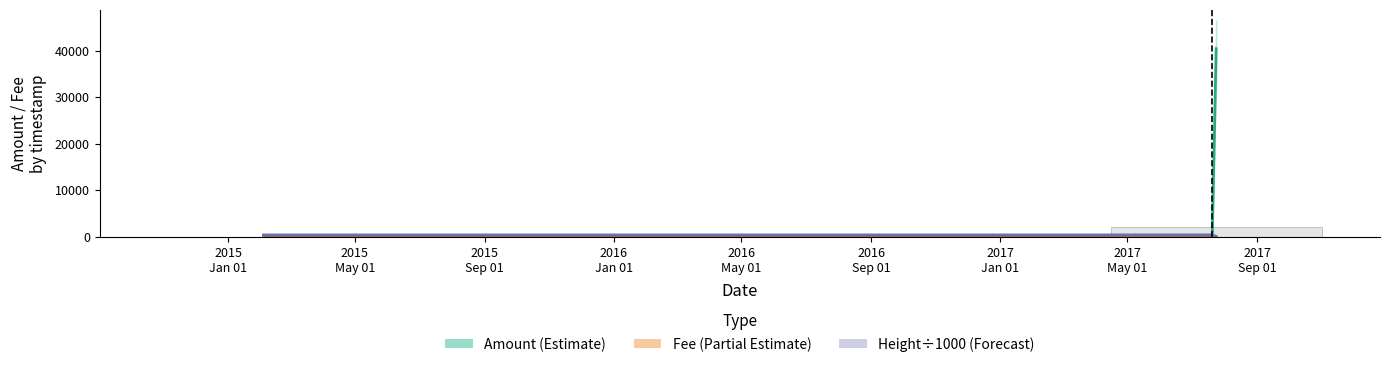

The Amount series shows 9508.2 at 2017-07-24 08:20:39. True or false?

False